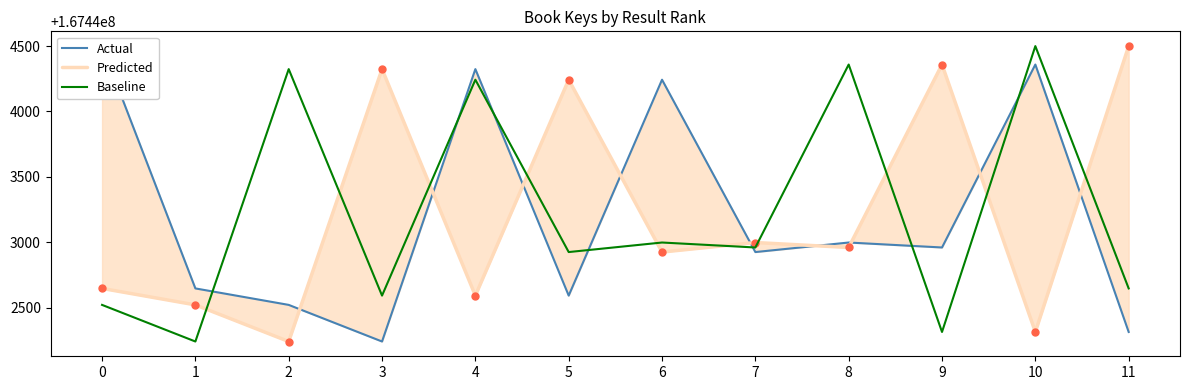

Which series has the largest total across all categories?

Actual